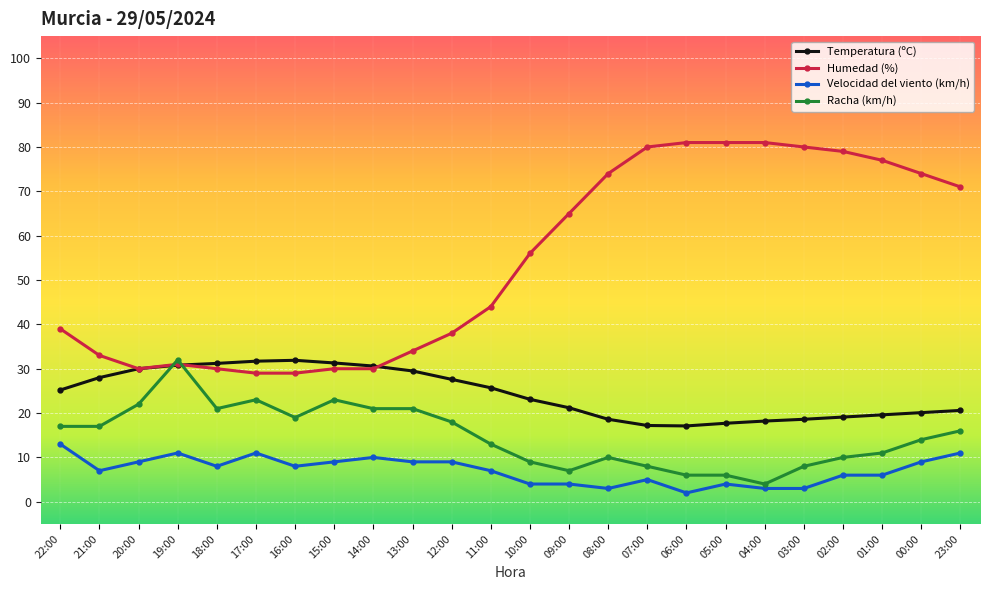

What is the total value across all series at 15:00?

93.3